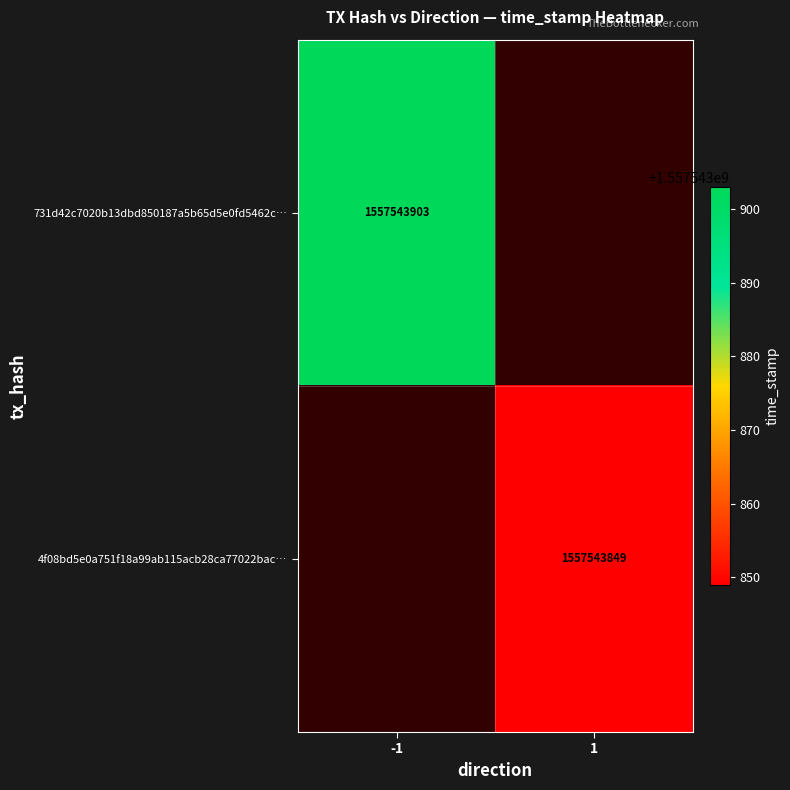

At 1, list the series in order from smallest to largest.

4f08bd5e0a751f18a99ab115acb28ca77022bac, 731d42c7020b13dbd850187a5b65d5e0fd5462c